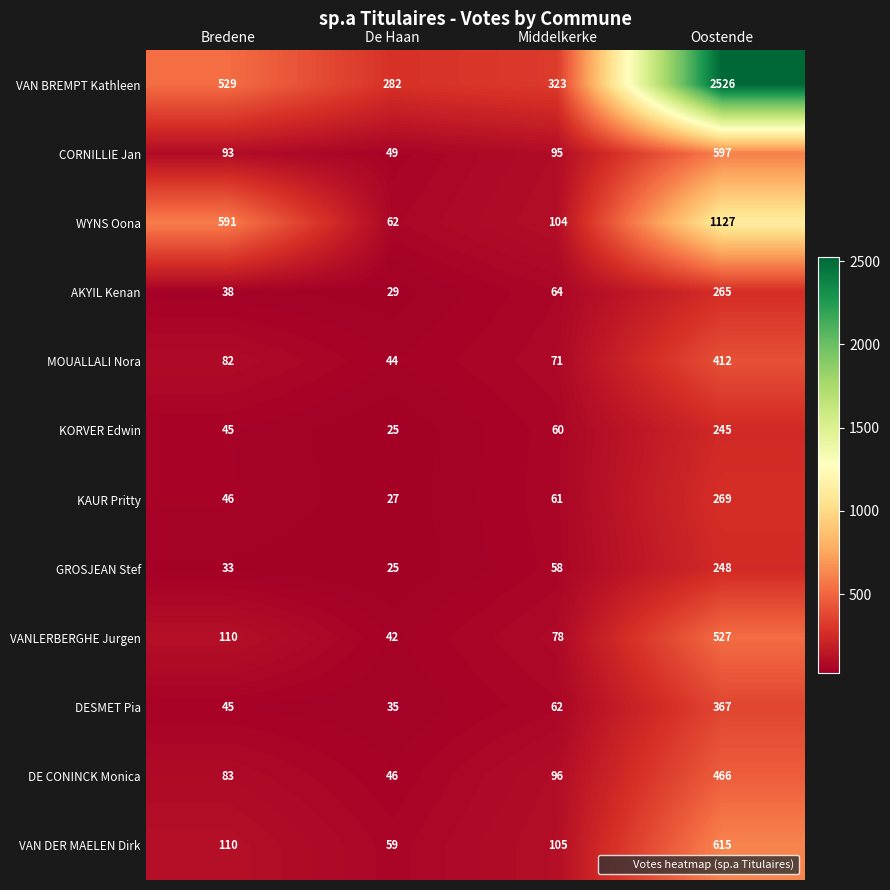

Which category has the lowest value across all series?

De Haan